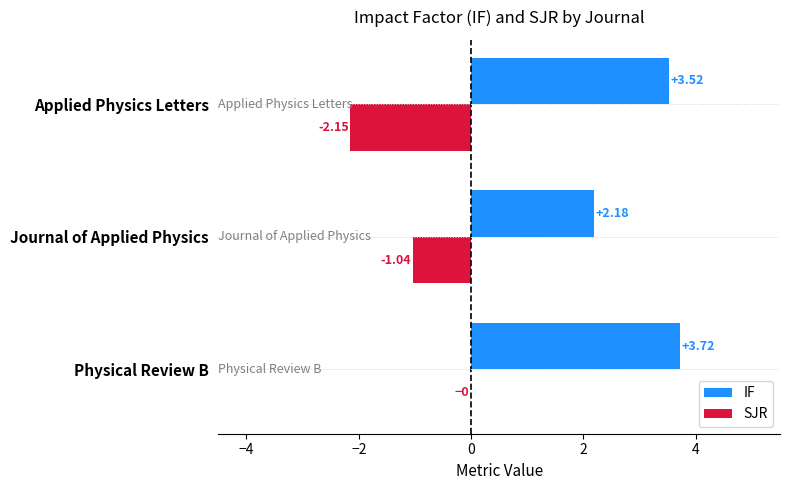

Which category has the highest value in the IF series?

Physical Review B